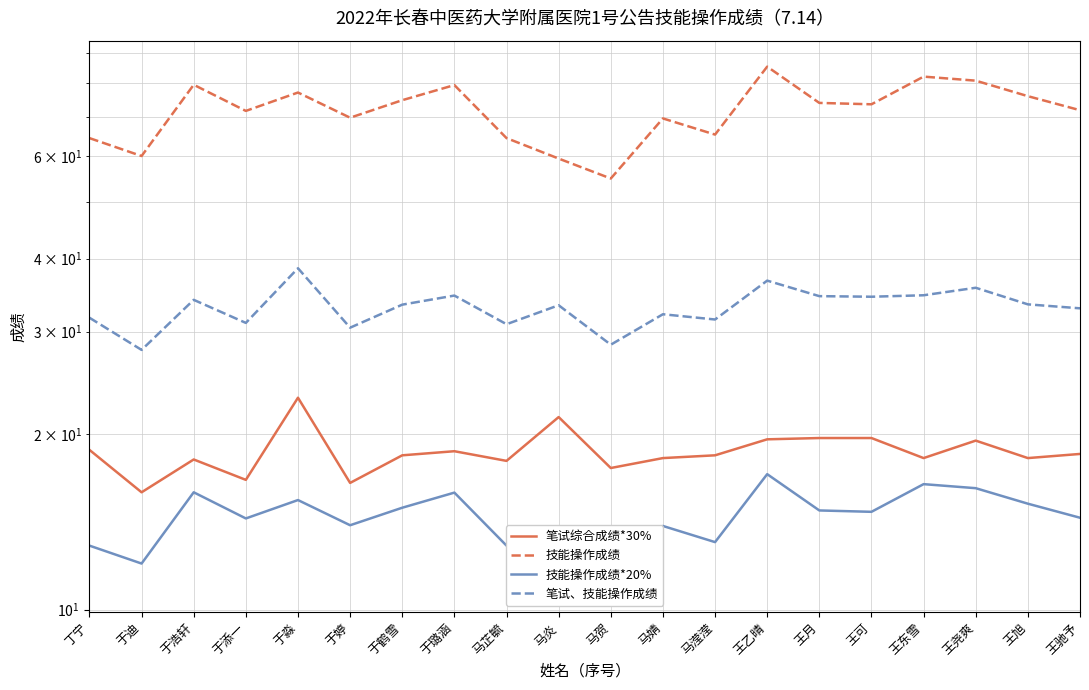

What is the label of the 17th point from the left?

王东雪